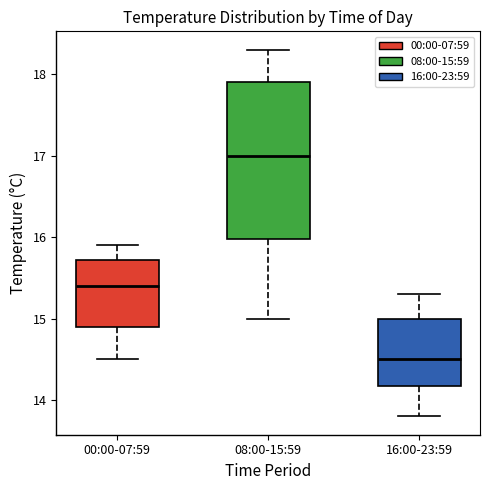

Which box is the tallest, from its lower edge to its upper edge?

08:00-15:59